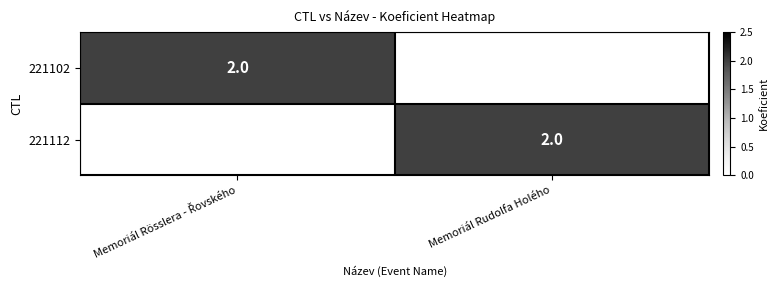

The 221112 series shows 2 at Memoriál Rudolfa Holého. True or false?

True